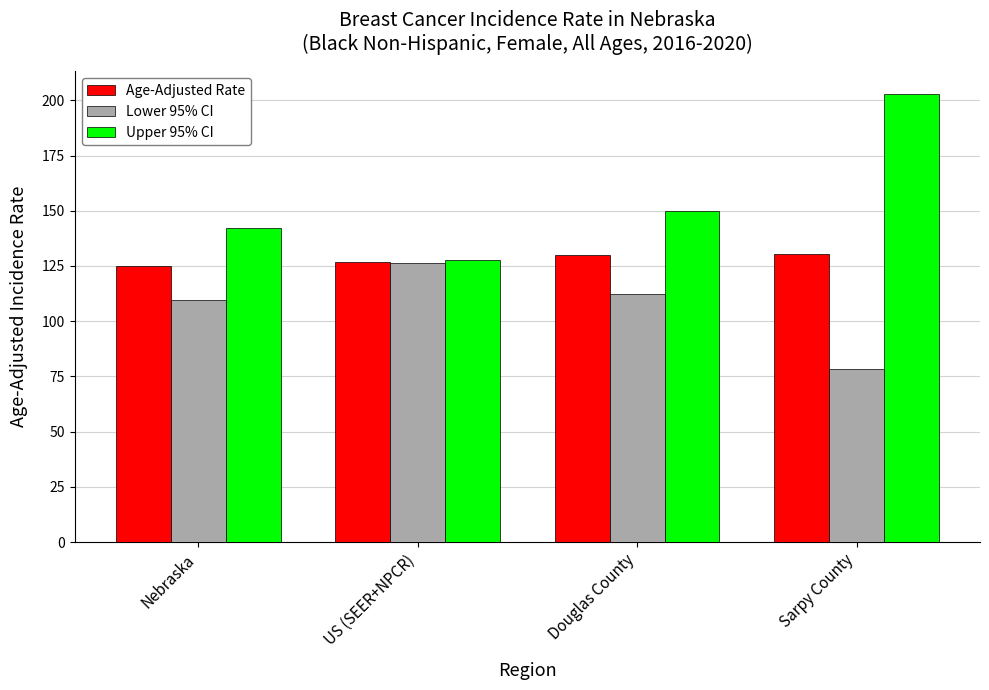

What is the value of the Age-Adjusted Rate bar at the 1st from the left?

125.2